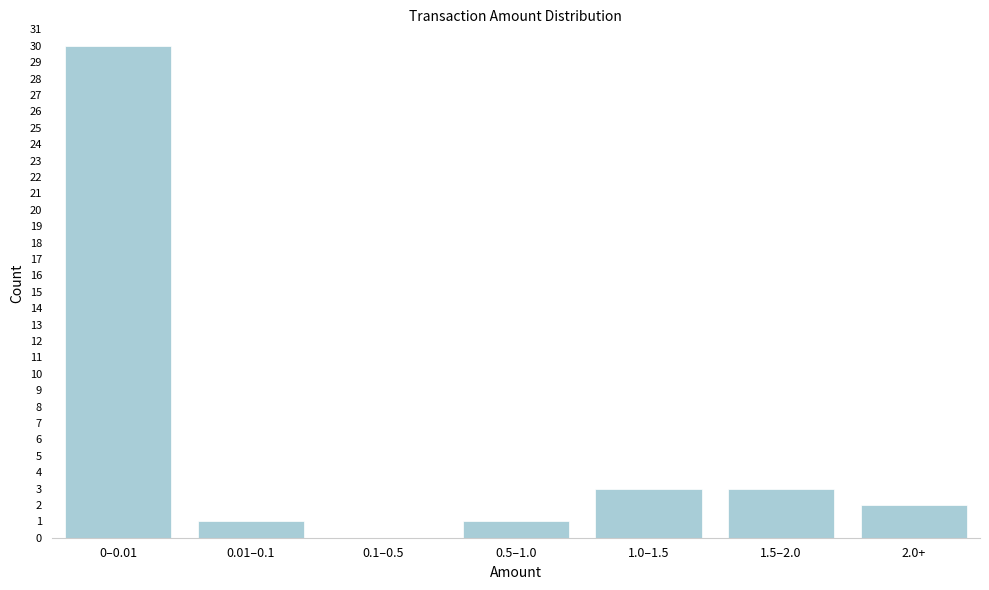

Reading left to right, list all the values displayed in this chart.

0–0.01=30	0.01–0.1=1	0.1–0.5=0	0.5–1.0=1	1.0–1.5=3	1.5–2.0=3	2.0+=2